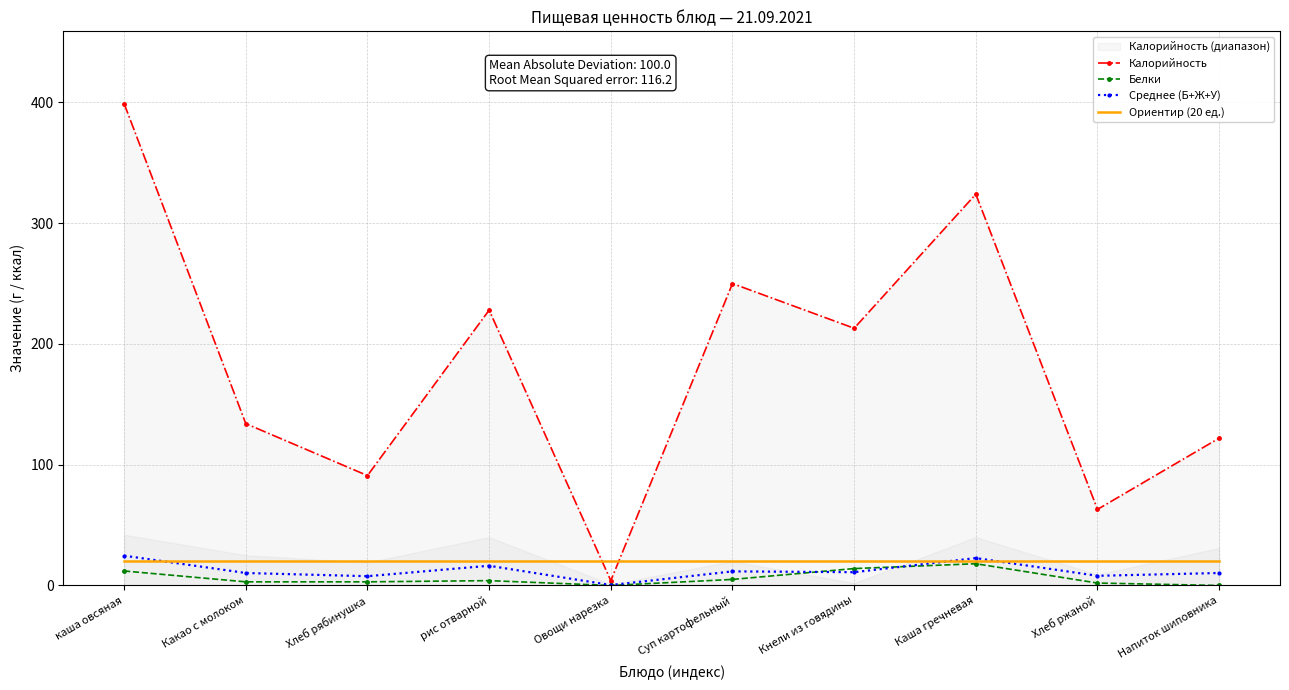

True or false: Ориентир (20 ед.) and Белки intersect in this chart.

False